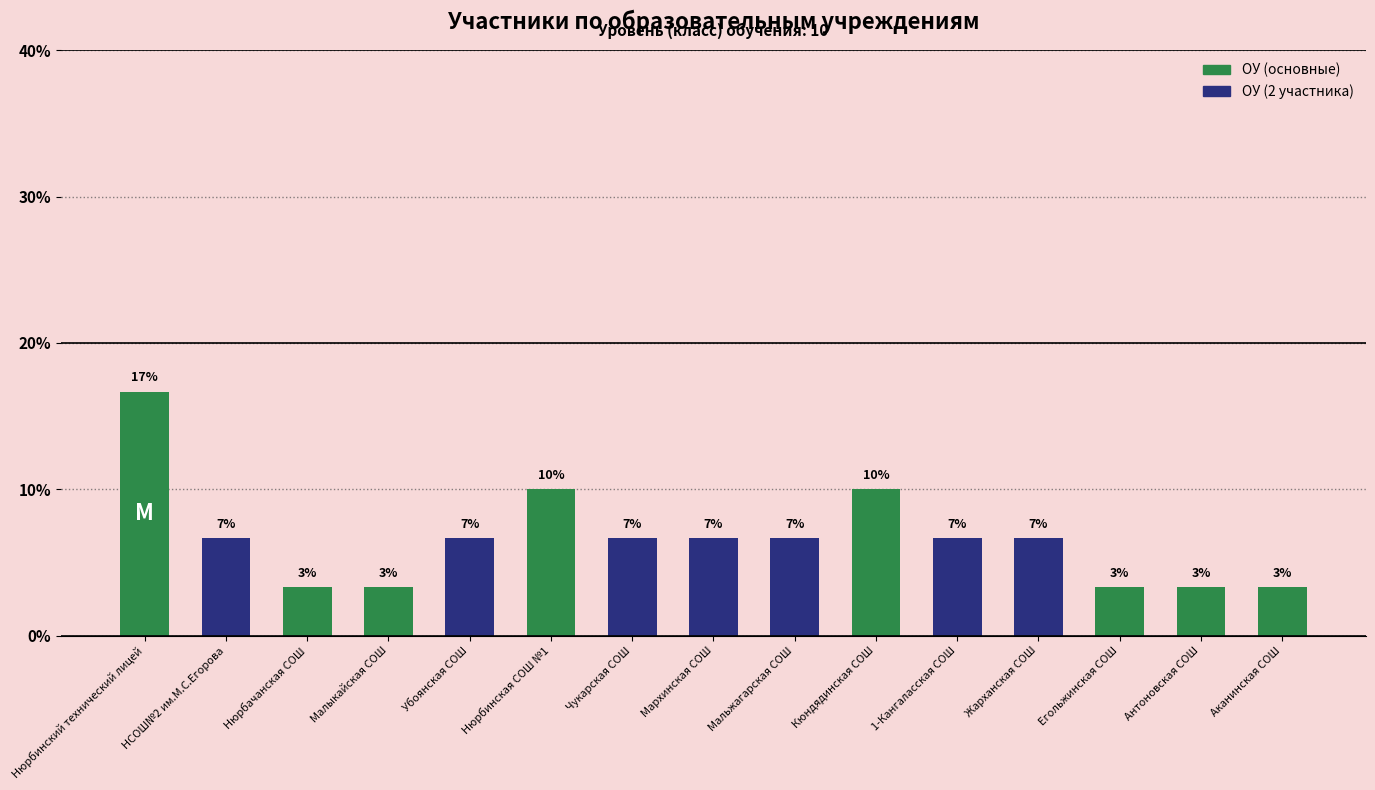

What is the value of the 15th bar from the left?

3.3